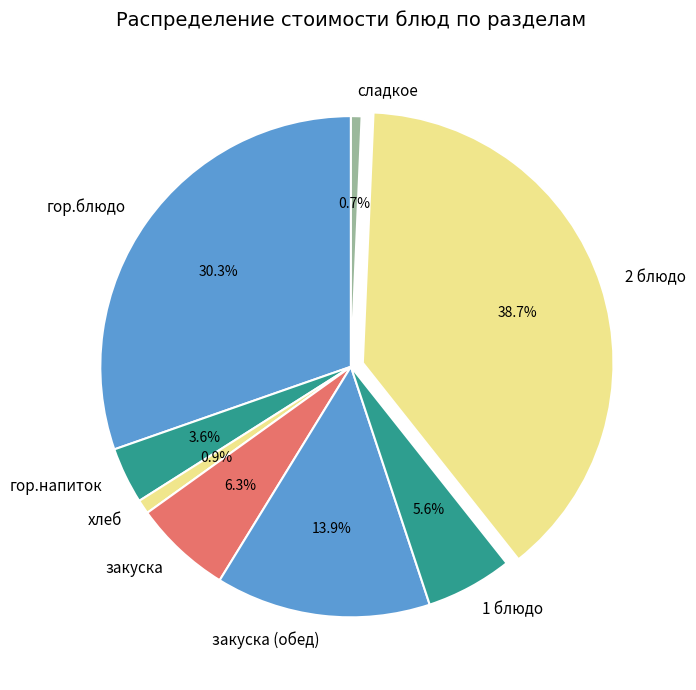

What percentage is the закуска slice, to the nearest percent?

6%